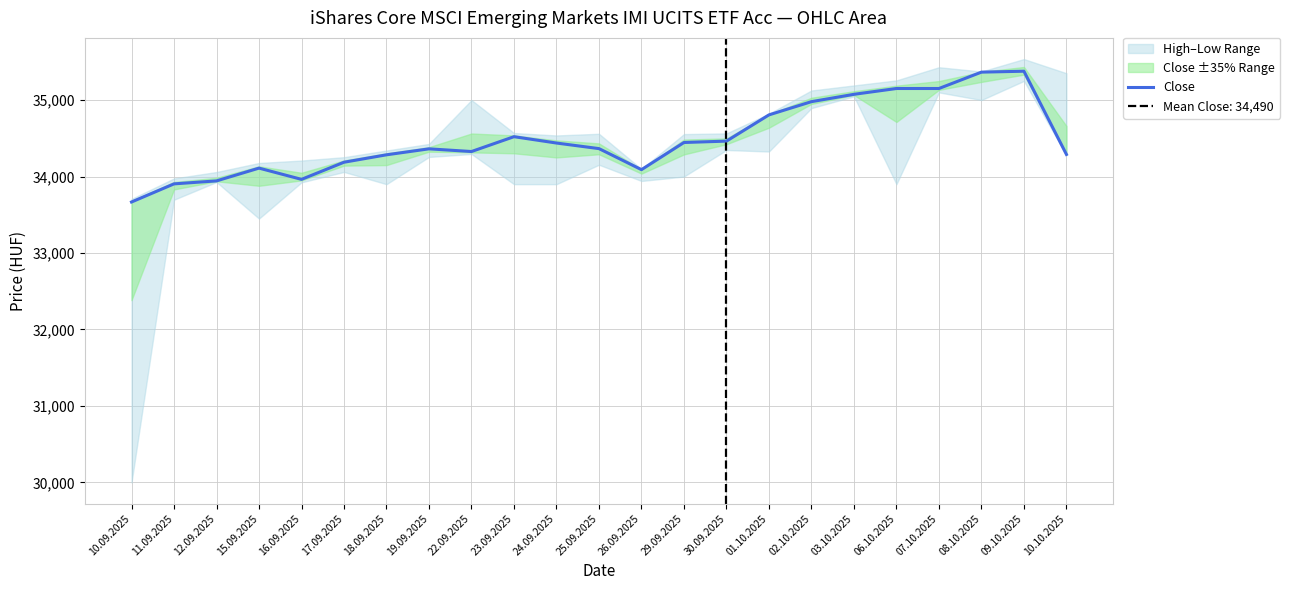

The chart shows a value of 55283 at 11.09.2025. True or false?

False